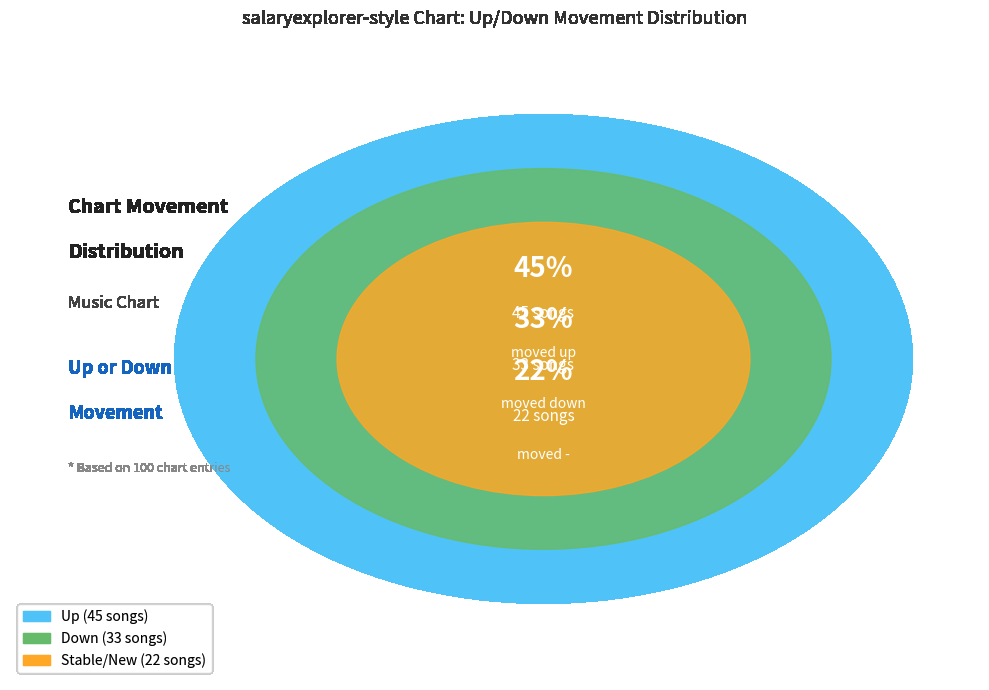

Which category has the biggest portion of the pie?

up